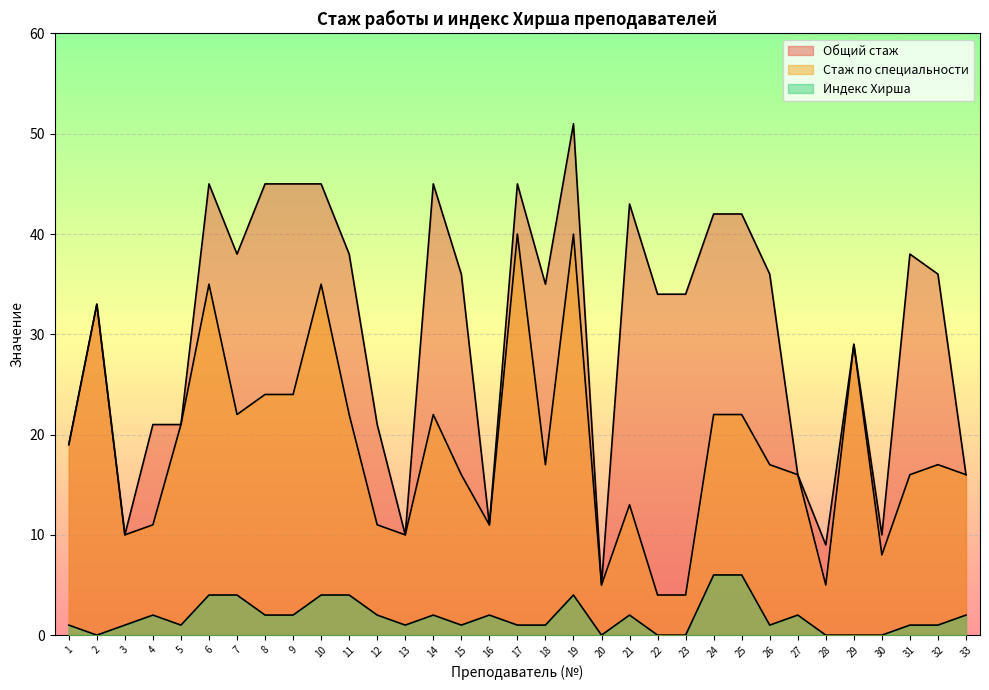

True or false: Стаж по специальности has a value of 8 at 18.

False